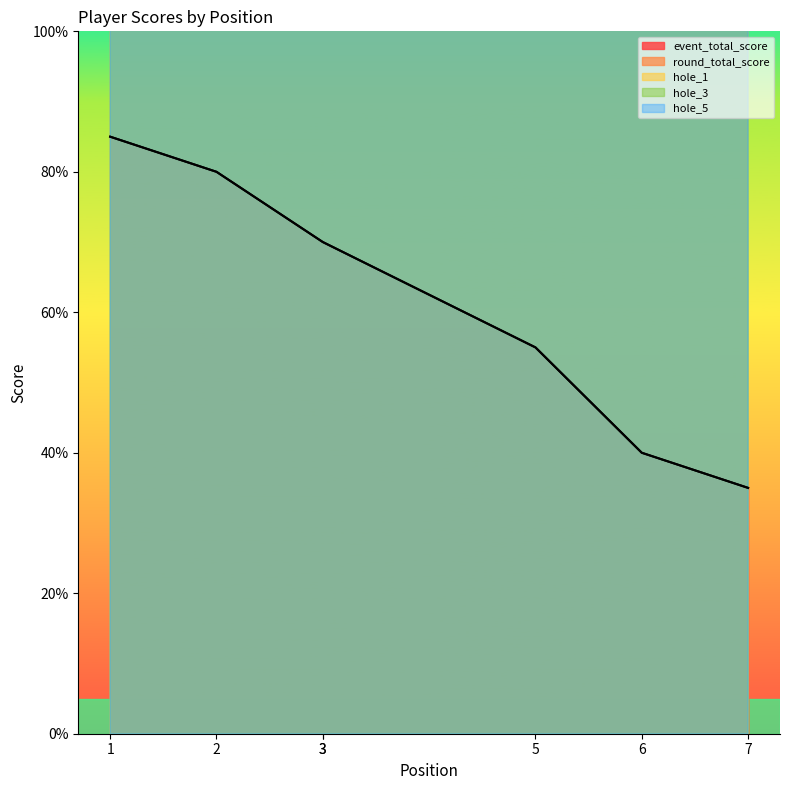

Where does the event_total_score series first go above 70?

1